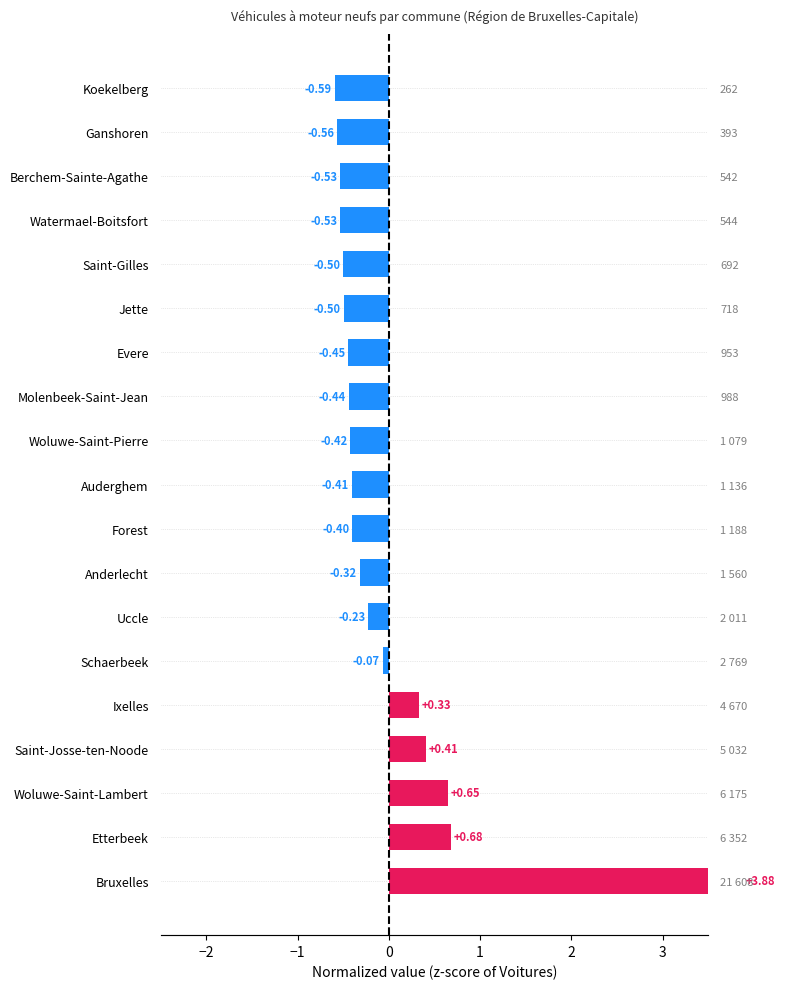

What is the difference between the maximum and minimum values?

4.5